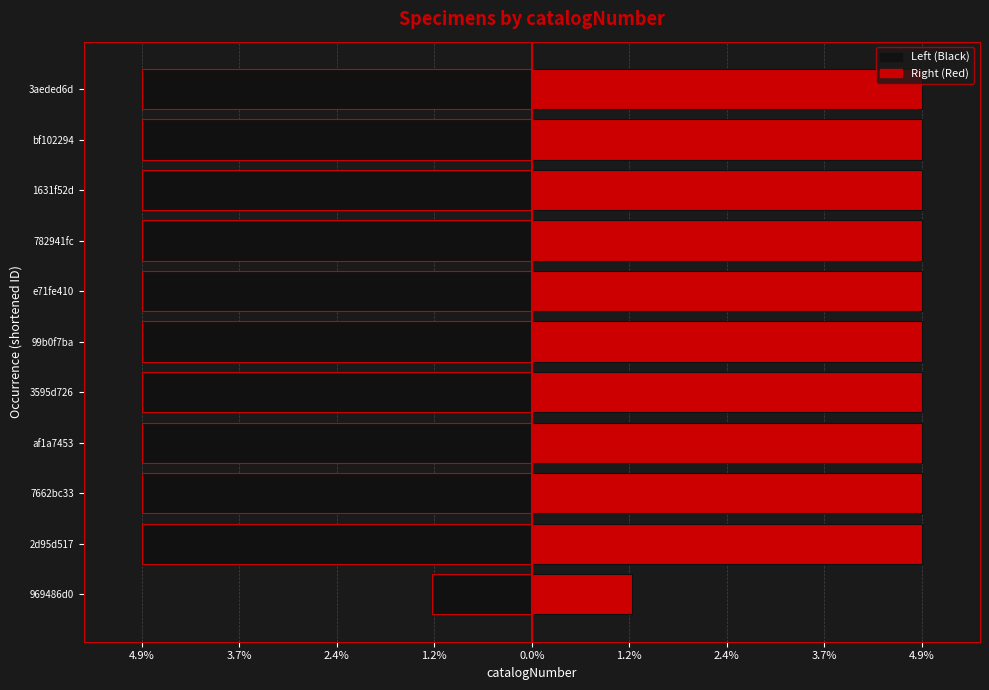

True or false: Right (Red) has a value of 4.9 at 2d95d517.

True